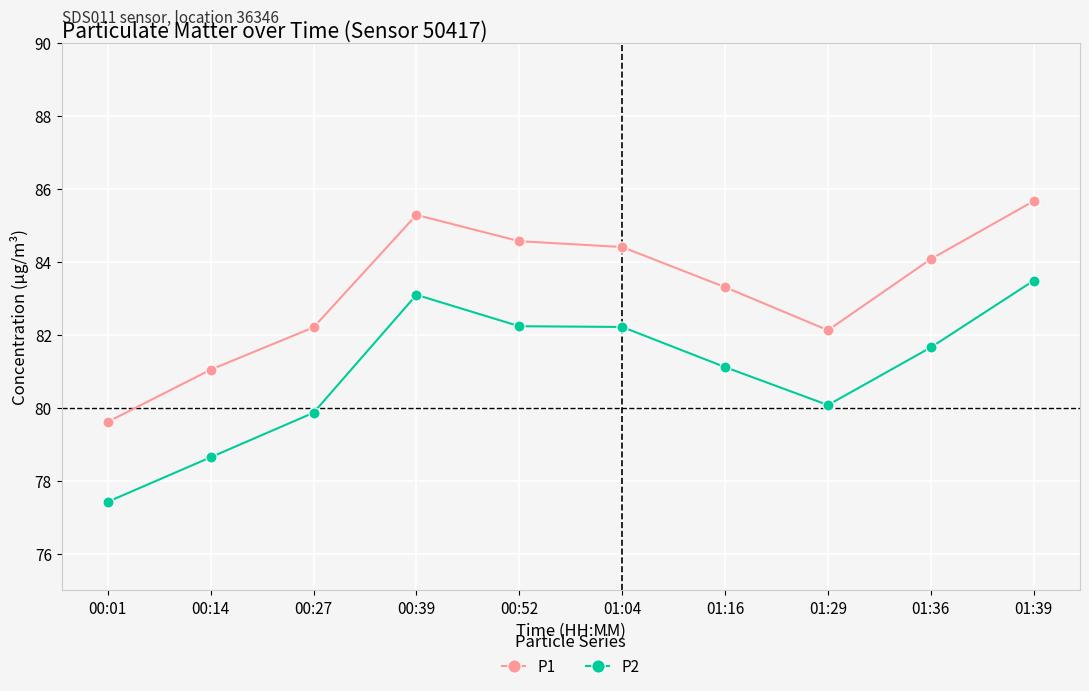

Which series has the largest total across all categories?

P1